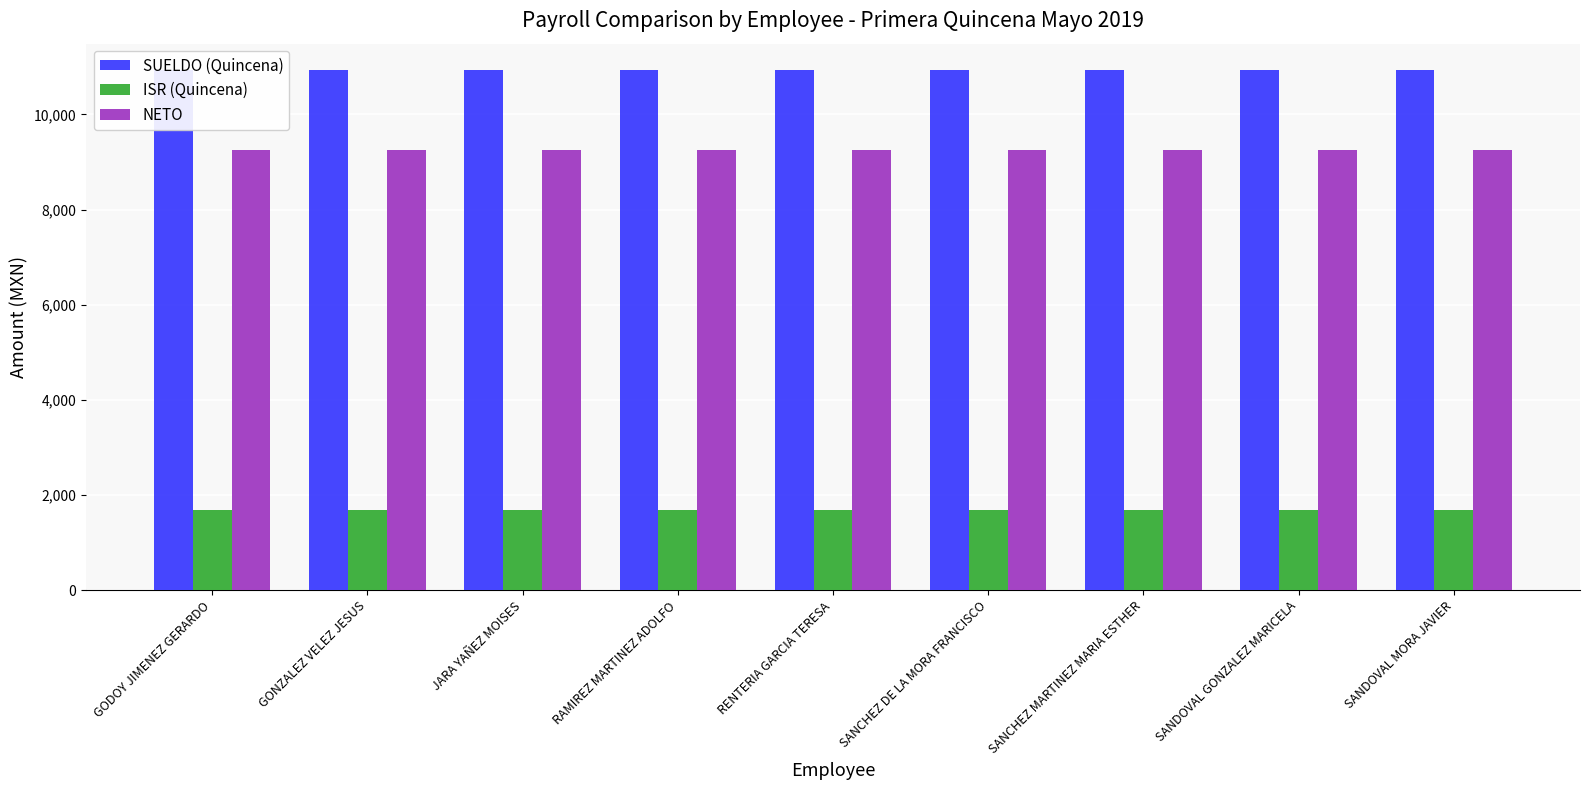

What is the greatest value displayed?

10940.1